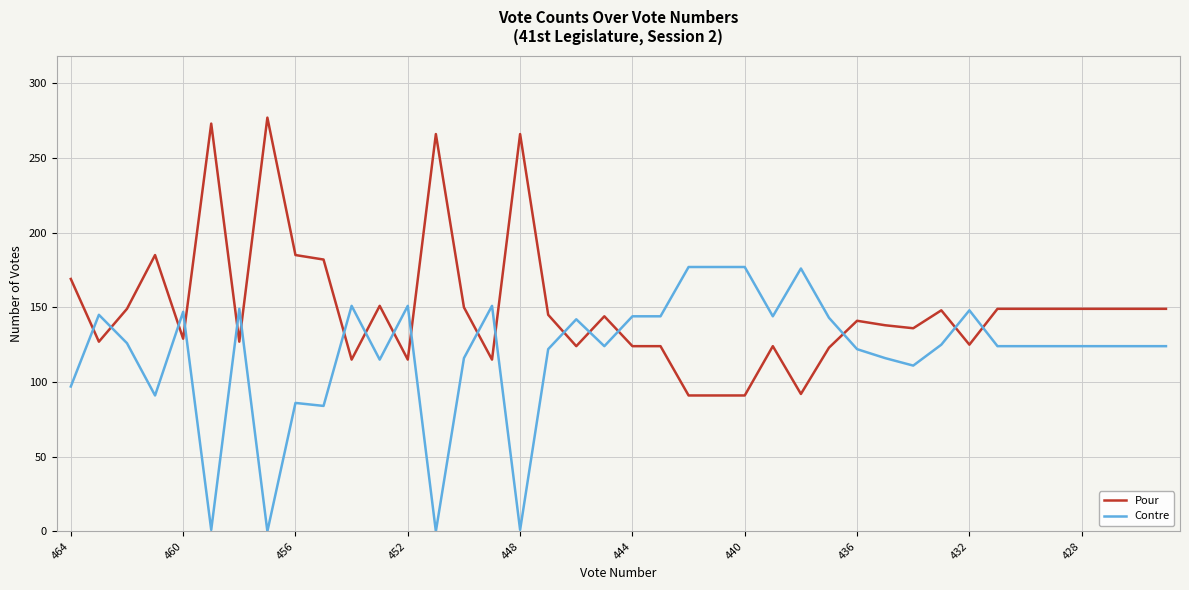

Which series has the largest total across all categories?

Pour